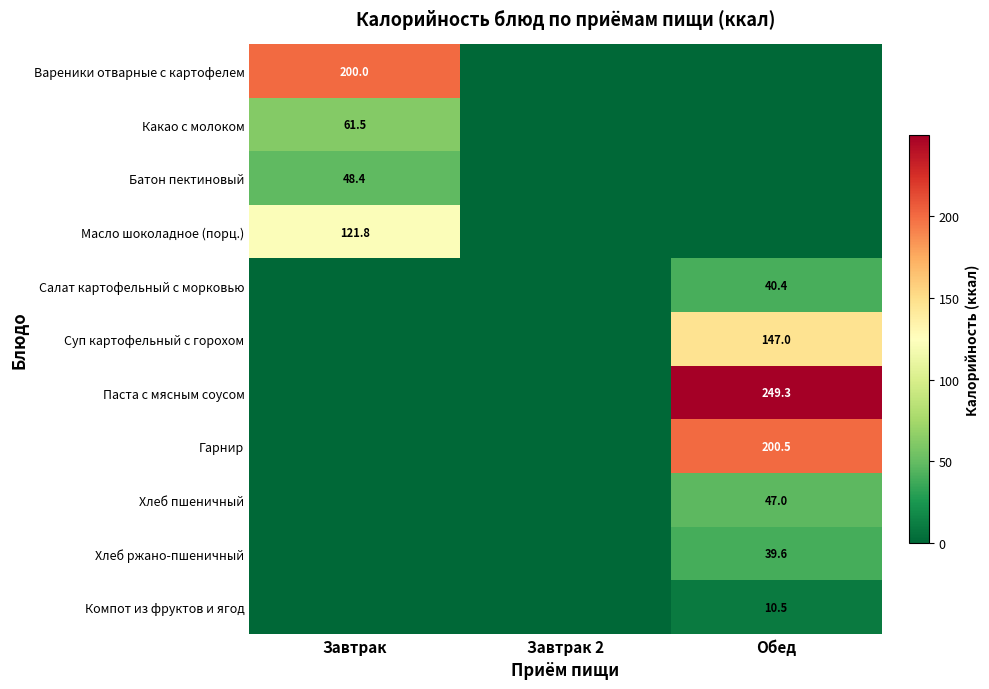

True or false: Гарнир has a value of 114.6 at Обед.

False